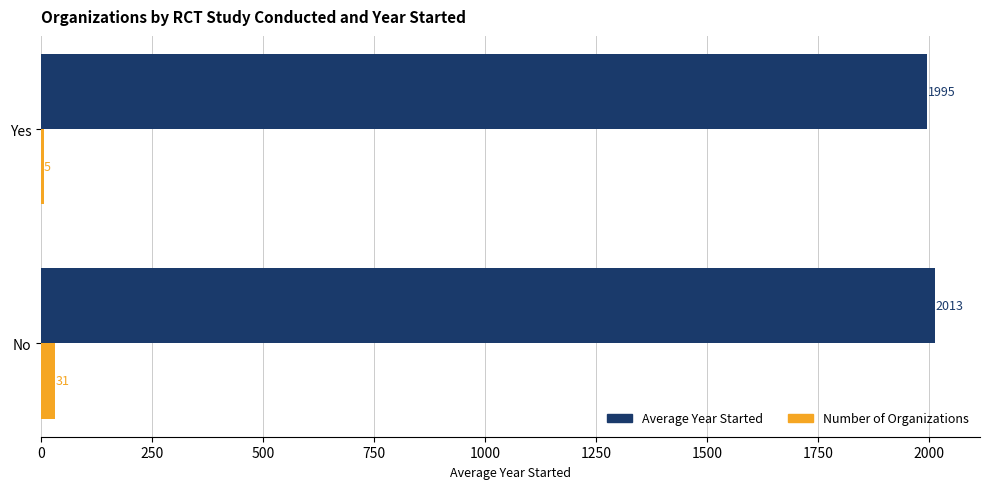

Which series changed the most between No and Yes?

Number of Organizations